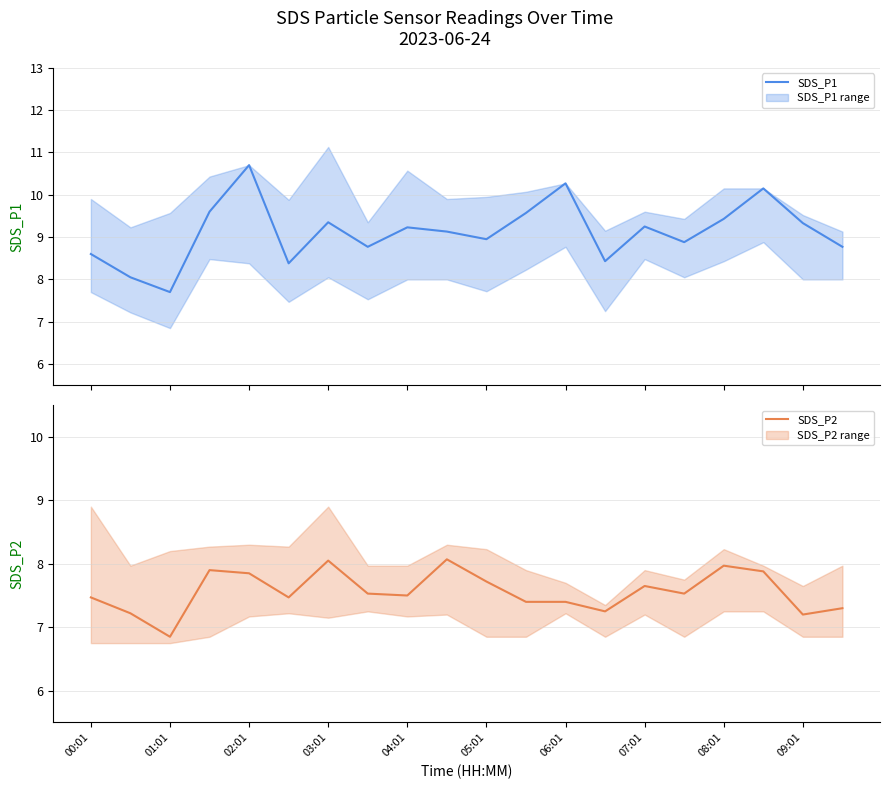

How many values in the SDS_P1 series are below 9?

9